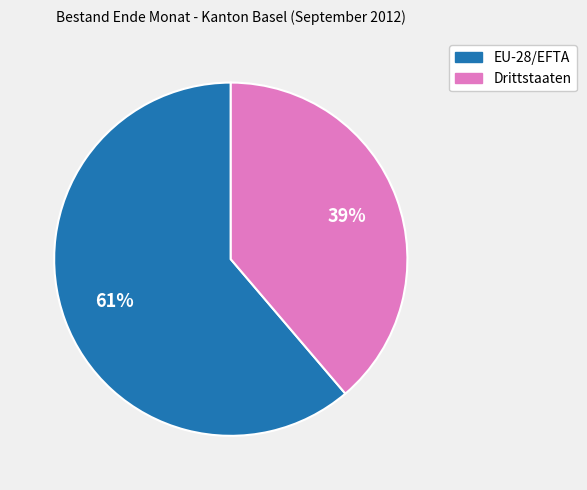

What is the smallest slice in the pie chart?

Drittstaaten